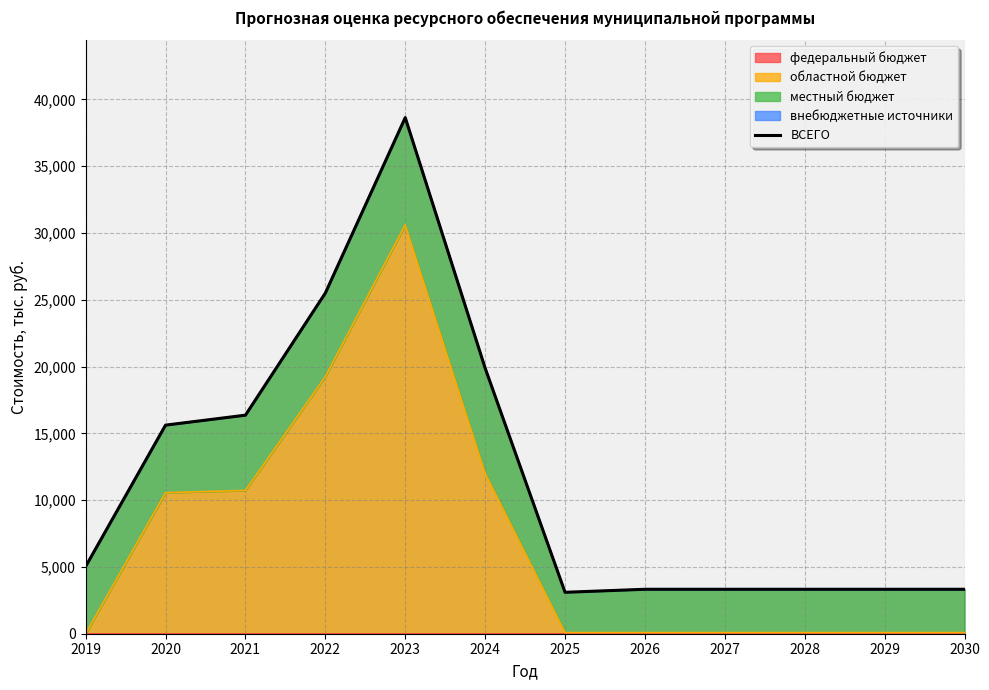

What is the difference between the values at 2027 and 2023?

35312.8